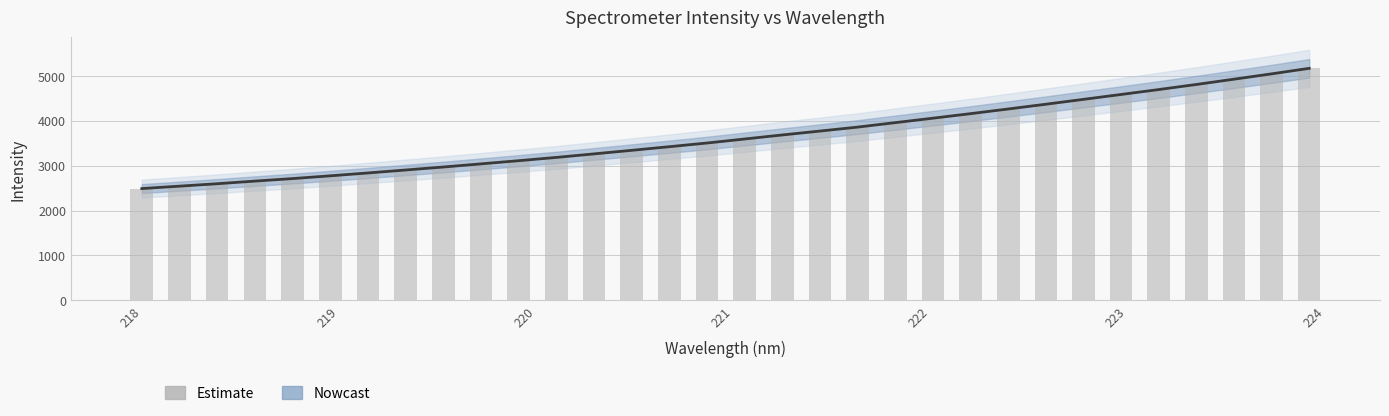

How many data points does each series have?

32